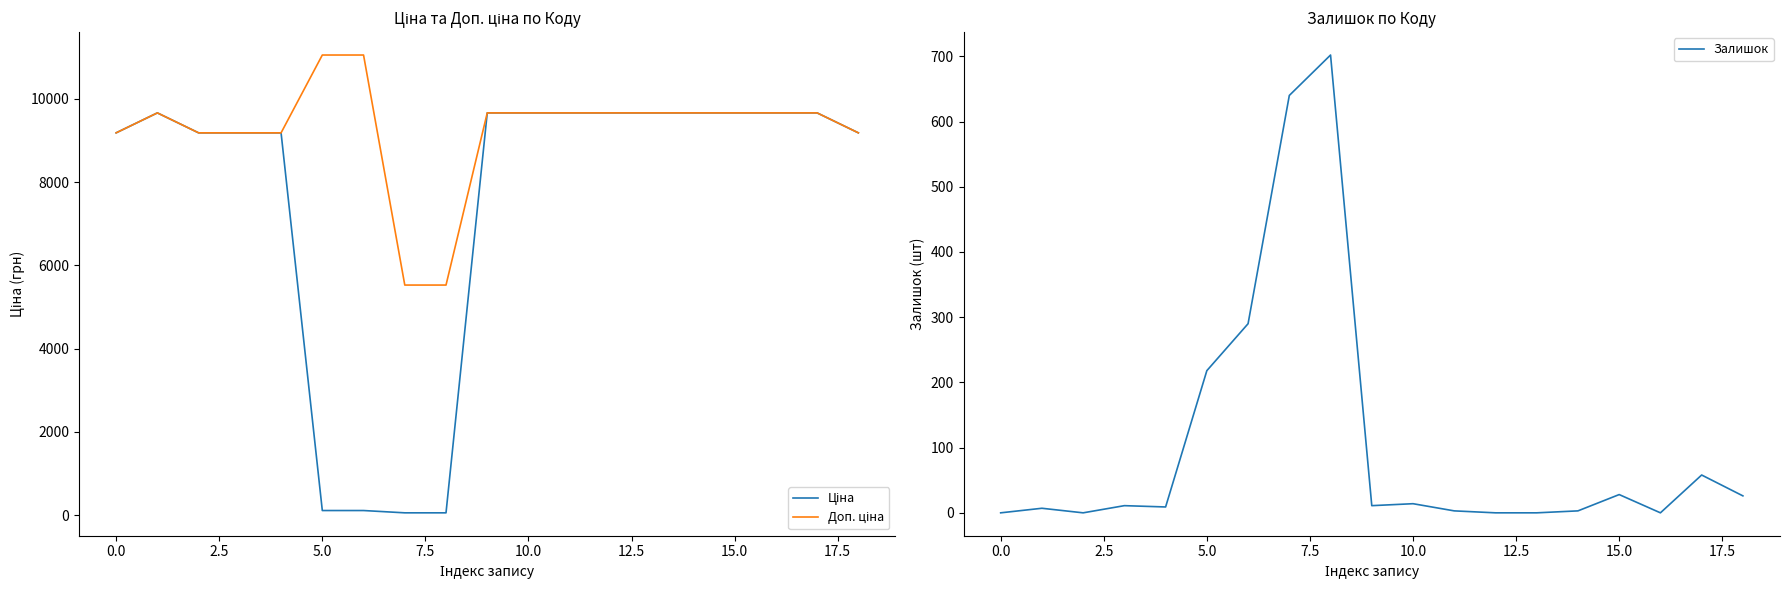

What is the highest value of the Залишок series?

702